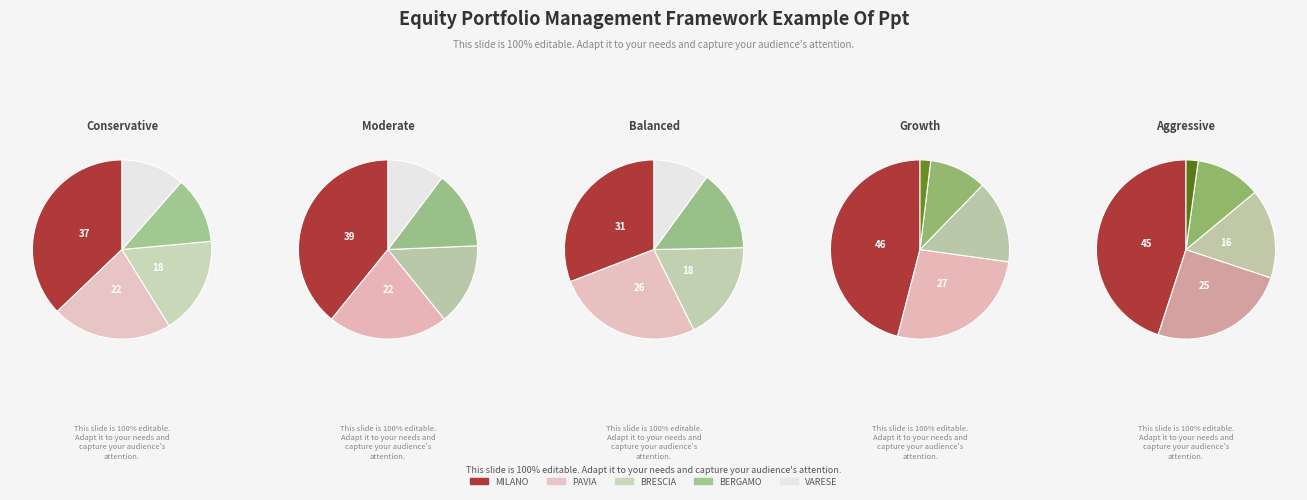

True or false: VARESE accounts for 25% of the total.

False